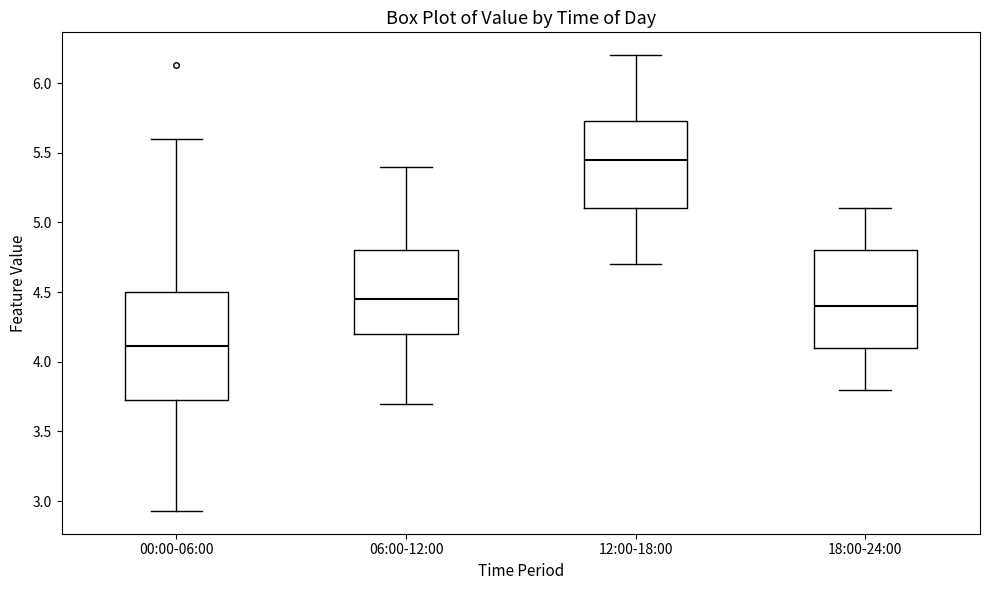

Where does the median line of the box for 06:00-12:00 sit on the y-axis? The values are not printed on the chart, so give them approximately, as read against the axis.

4.45